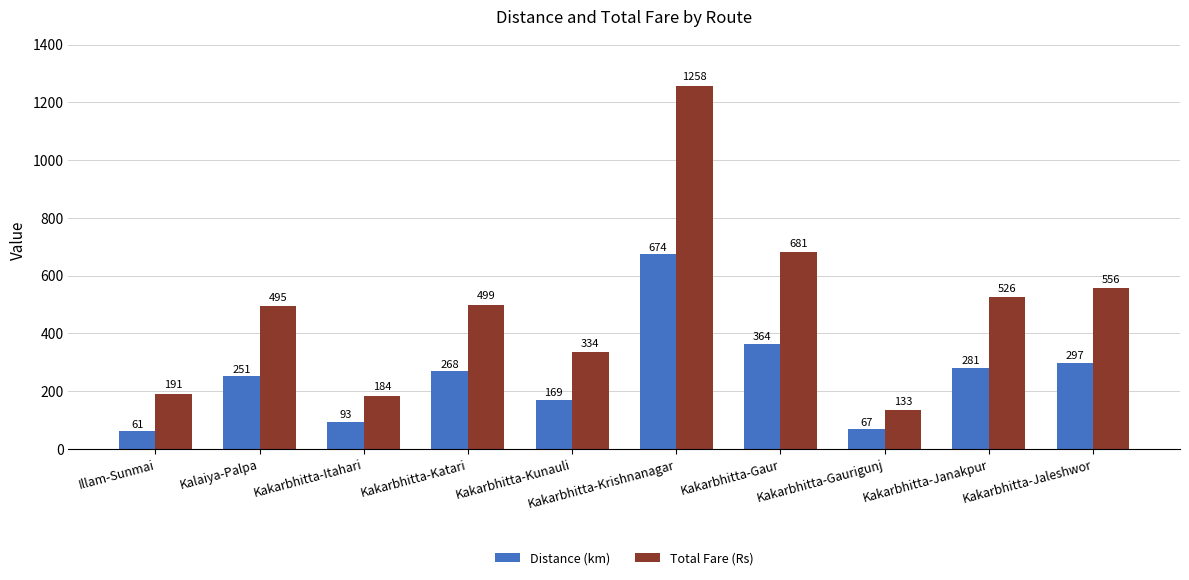

At which label does Distance (km) reach its peak?

Kakarbhitta-Krishnanagar